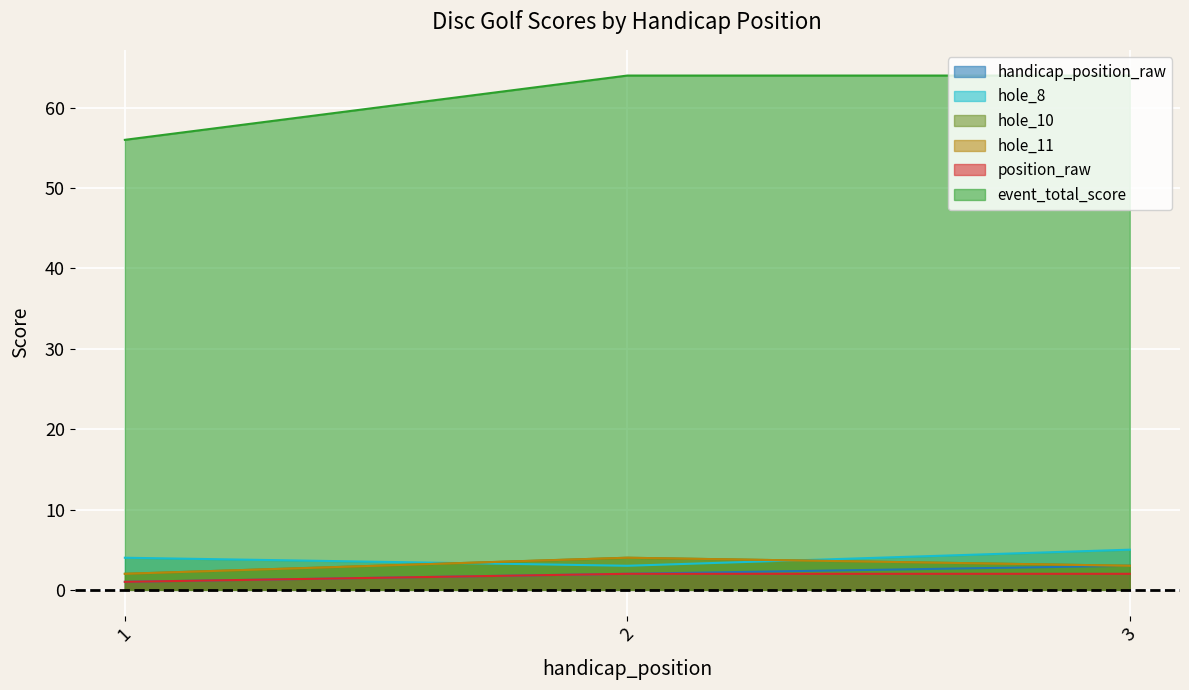

What are all the series names shown in the legend?

handicap_position_raw, hole_8, hole_10, hole_11, position_raw, event_total_score